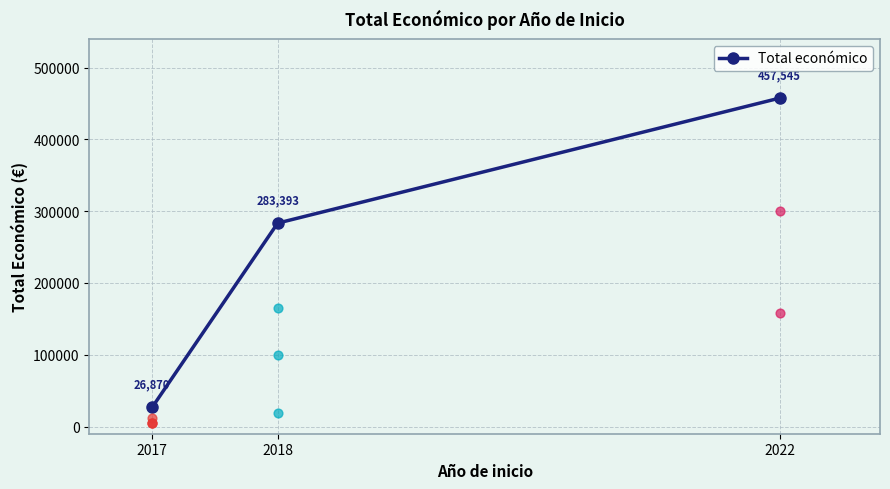

Which has a higher value, 2018 or 2017?

2018